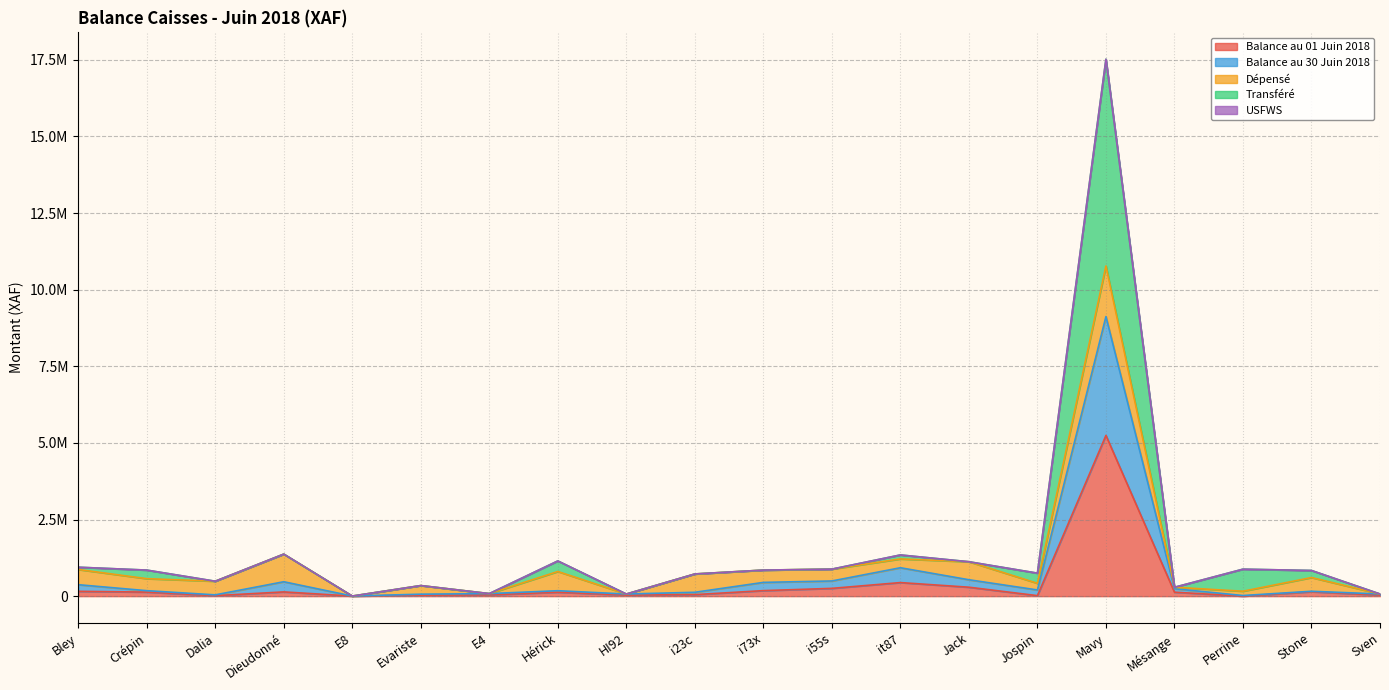

At which category does Transféré reach its first local valley?

Dalia